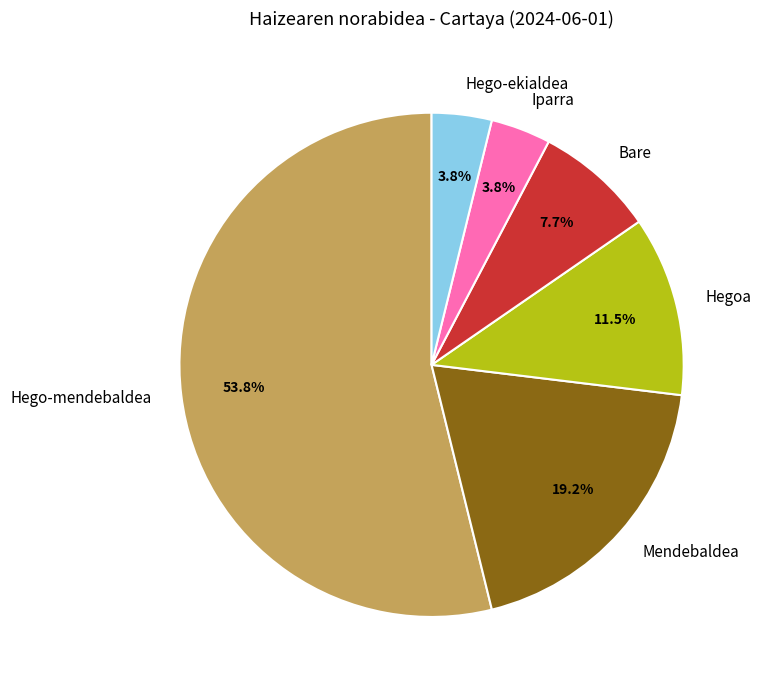

What percentage do Hego-ekialdea and Hego-mendebaldea together represent?

57.7%